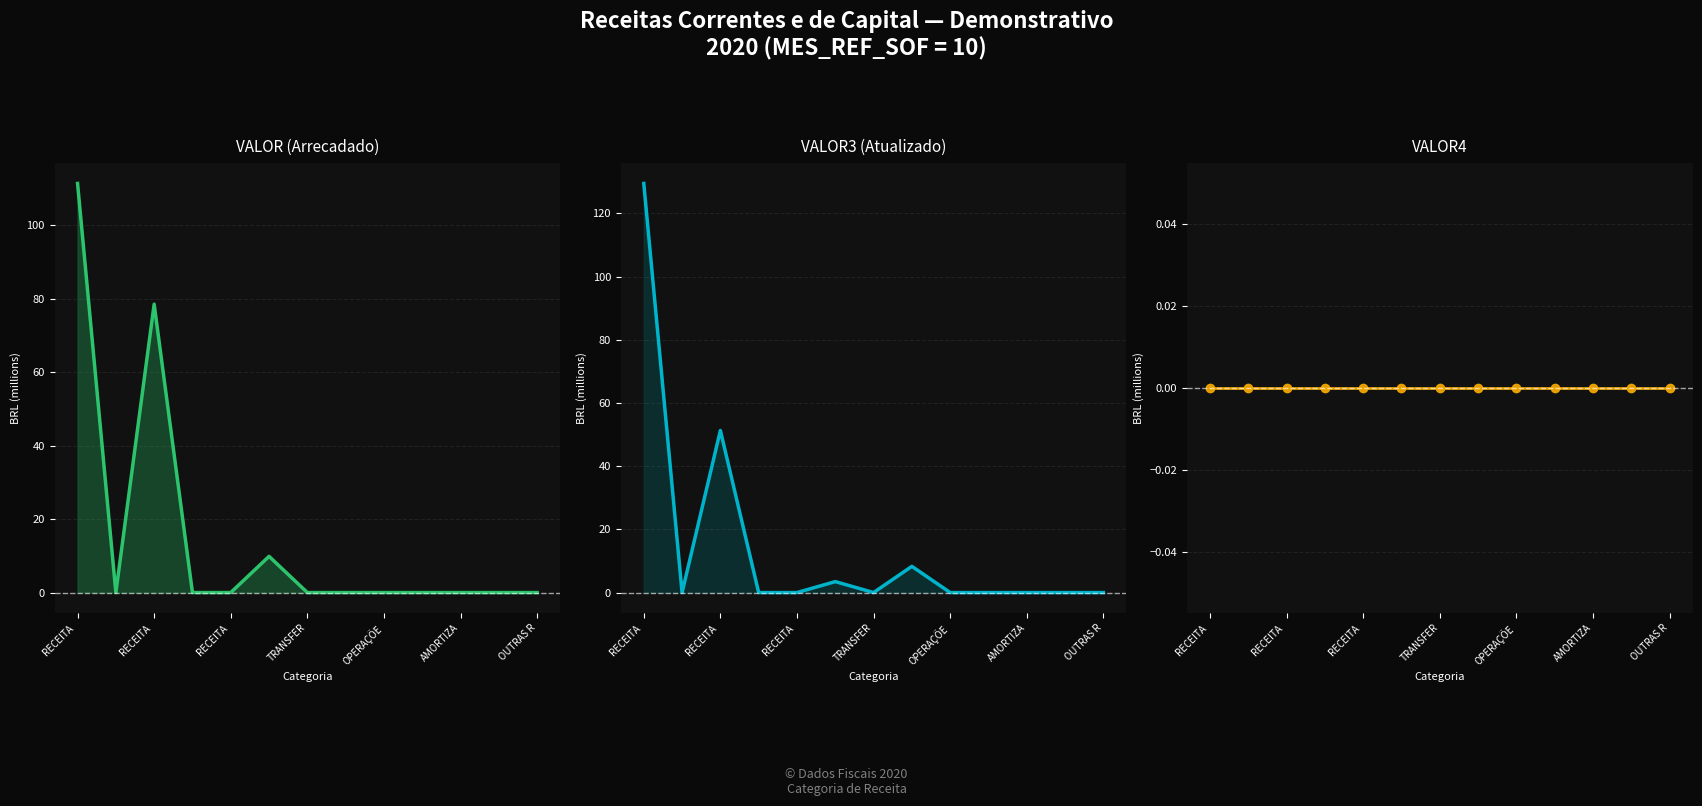

Which series has the largest total across all categories?

VALOR (Arrecadado) line